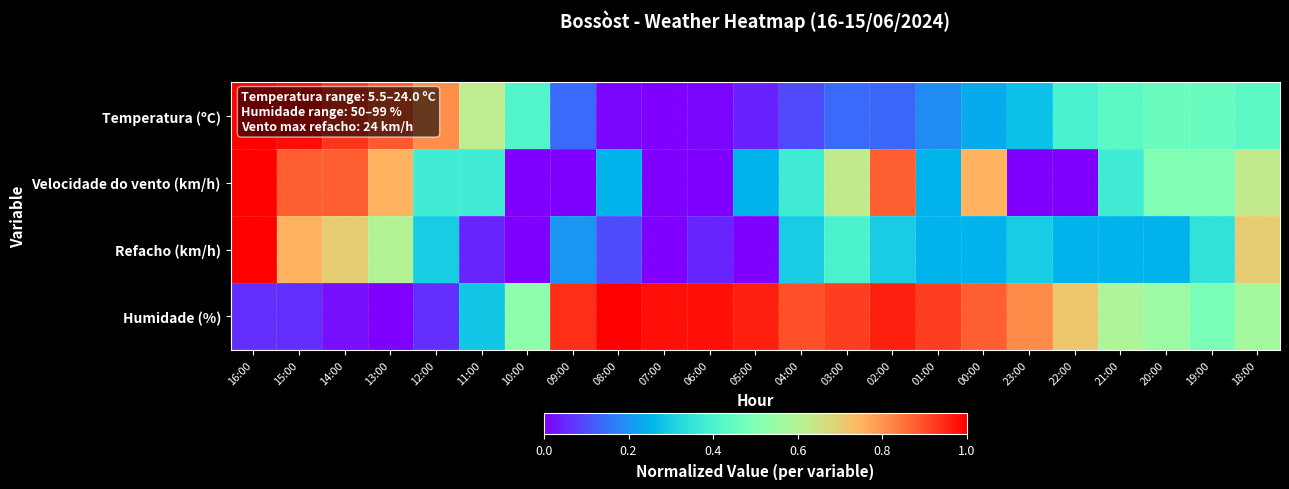

How many categories are shown in the chart?

23